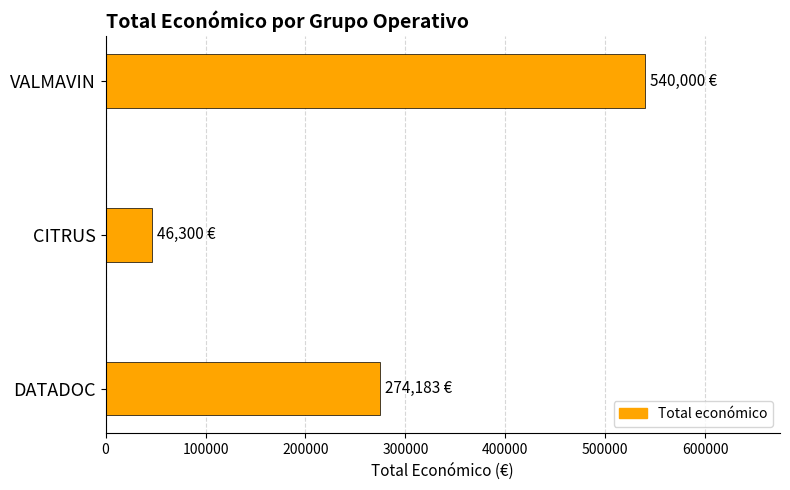

What is the minimum value shown in the chart?

46300